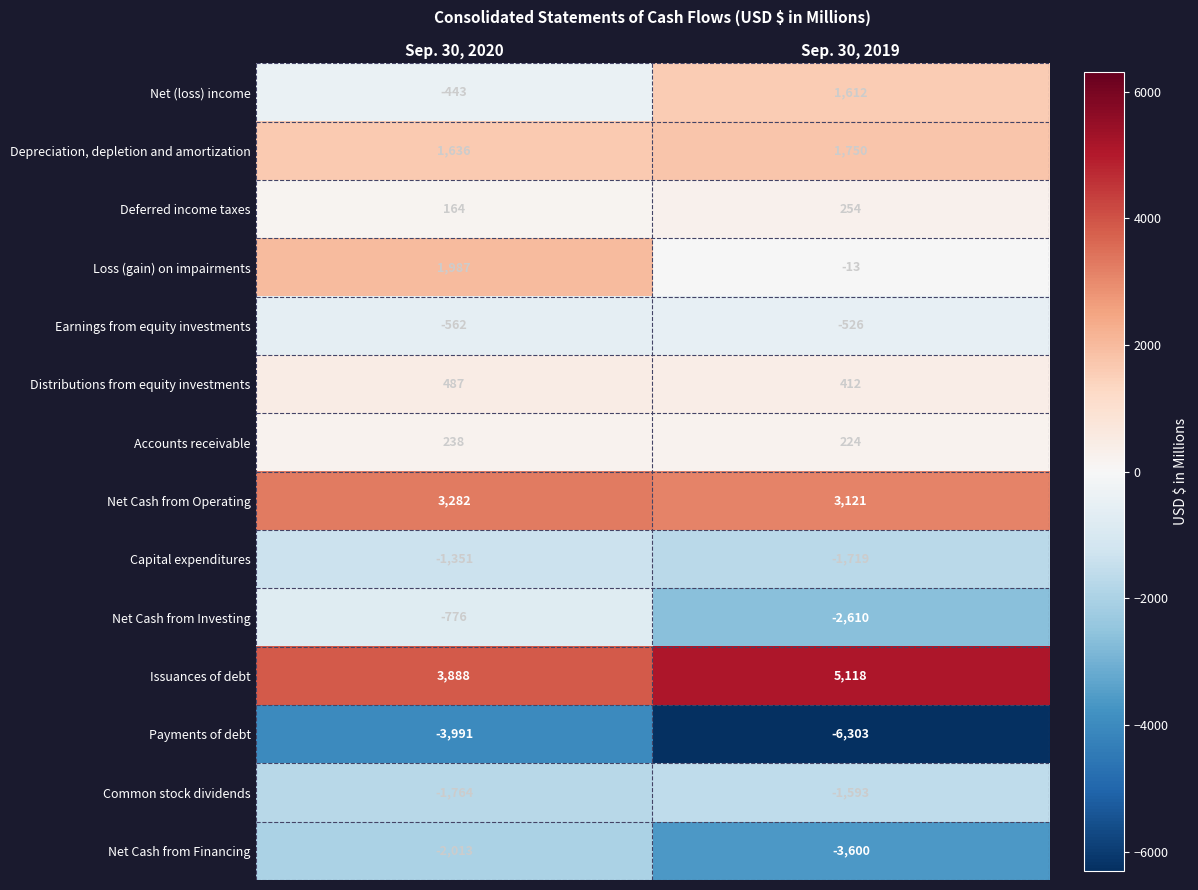

Count the number of data series in this chart.

14